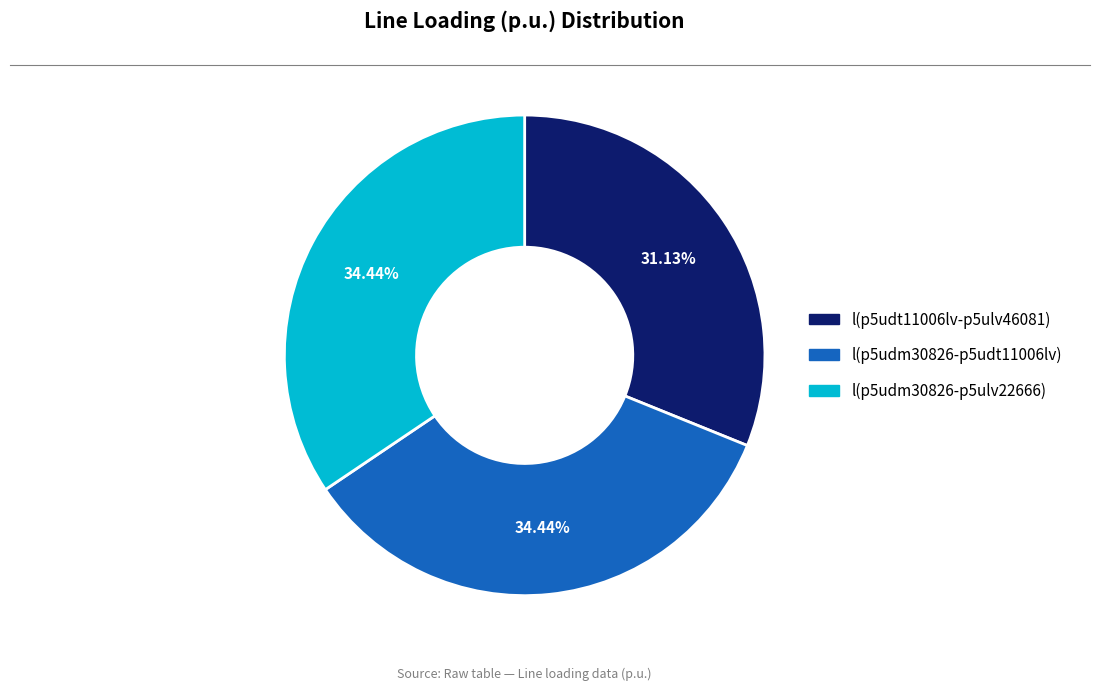

Is there a majority slice in this chart?

No